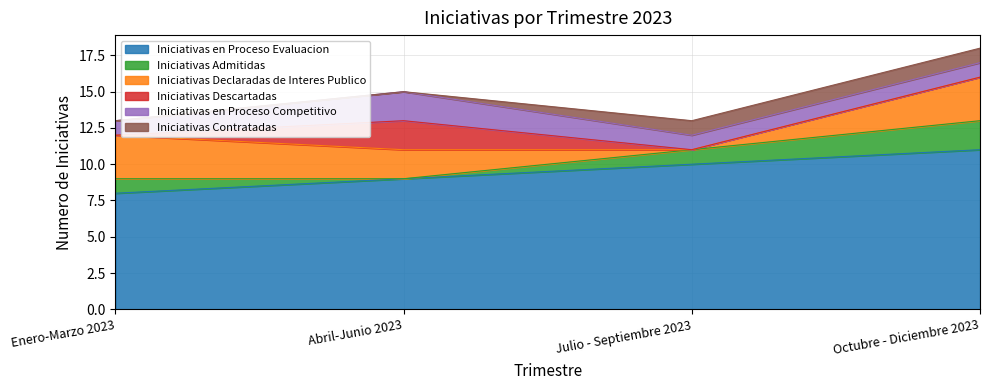

What are all the series names shown in the legend?

Iniciativas en Proceso Evaluacion, Iniciativas Admitidas, Iniciativas Declaradas de Interes Publico, Iniciativas Descartadas, Iniciativas en Proceso Competitivo, Iniciativas Contratadas